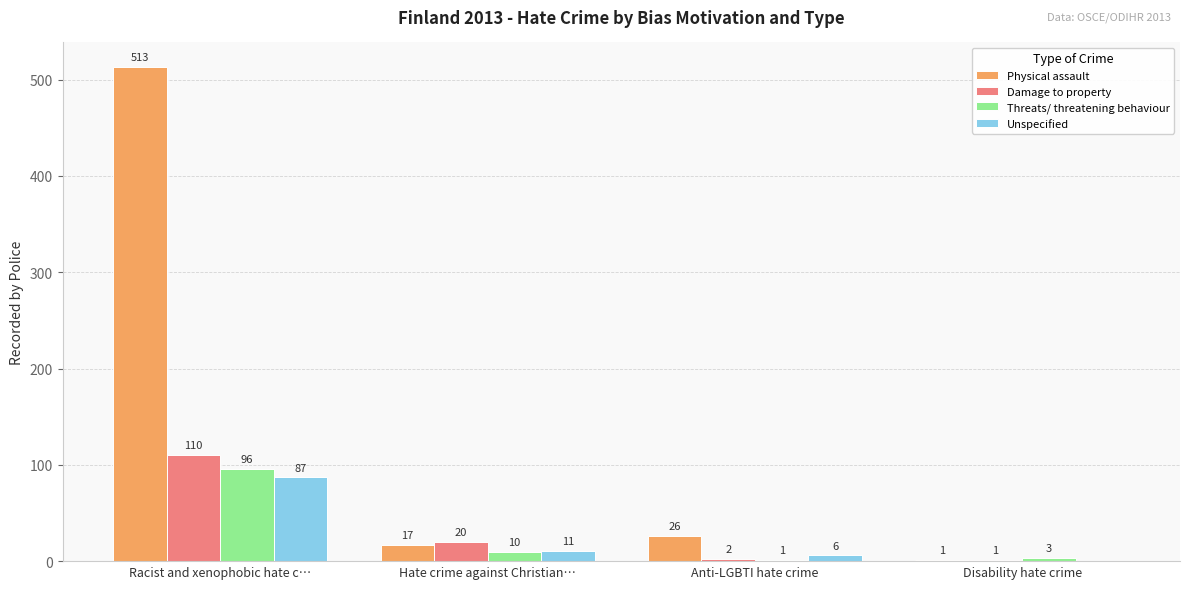

Which series changed the most between Racist and xenophobic hate c… and Anti-LGBTI hate crime?

Physical assault